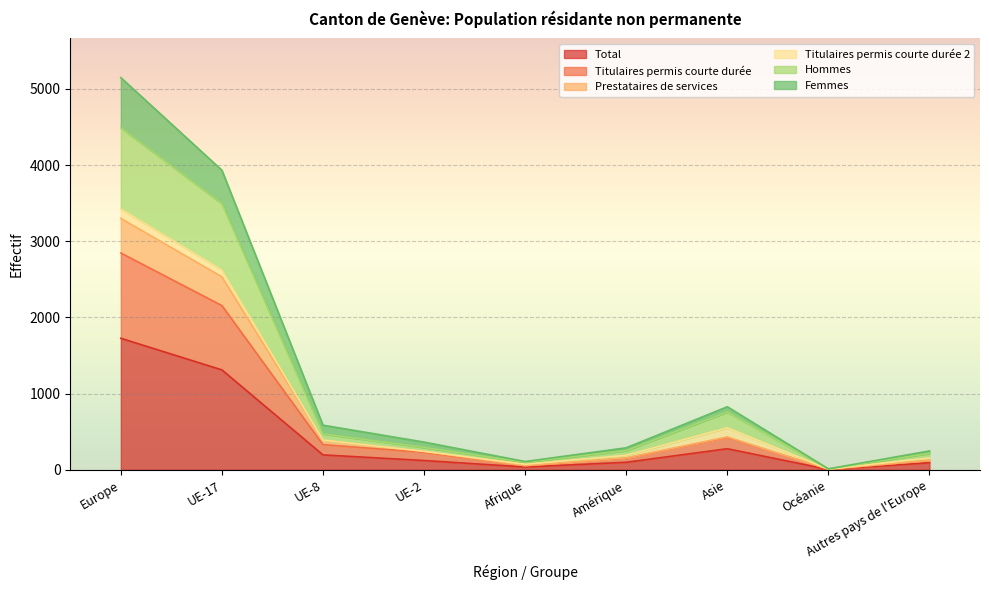

At which category is the sum across all series the highest?

Europe